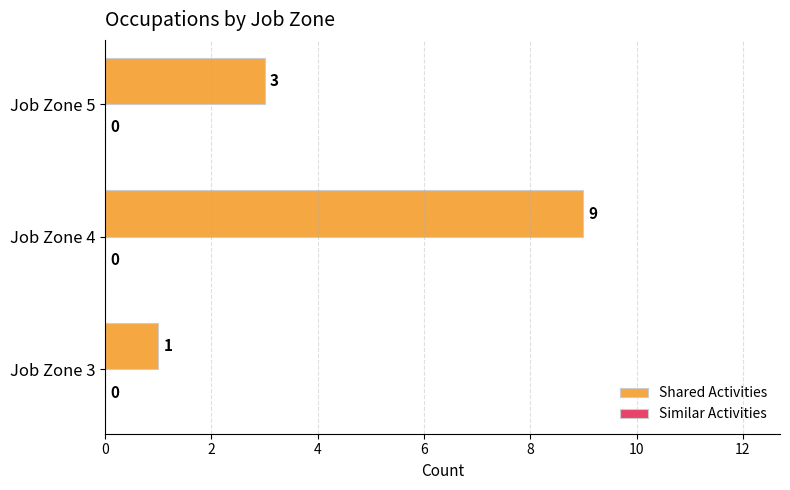

At which category does the chart reach its peak across all series?

Job Zone 4